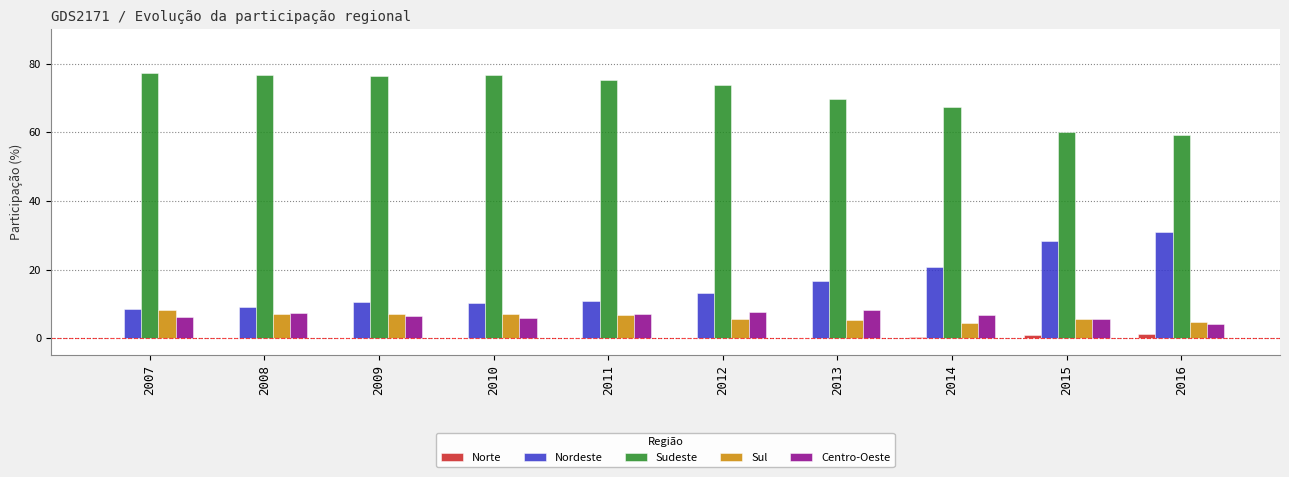

Is the value of Sudeste at 2013 greater than the value of Centro-Oeste at 2012?

Yes